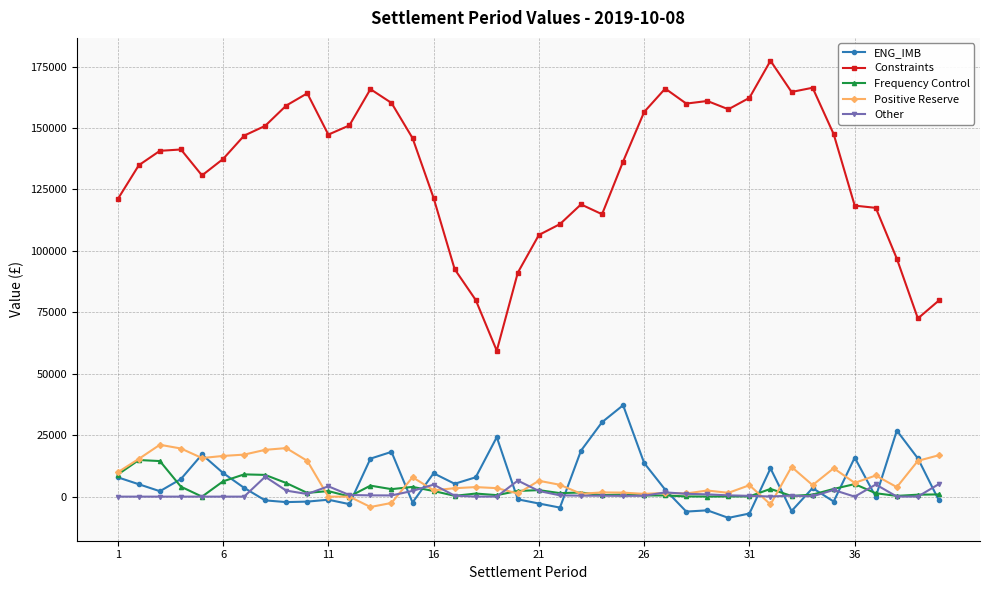

Which series has the largest total across all categories?

Constraints